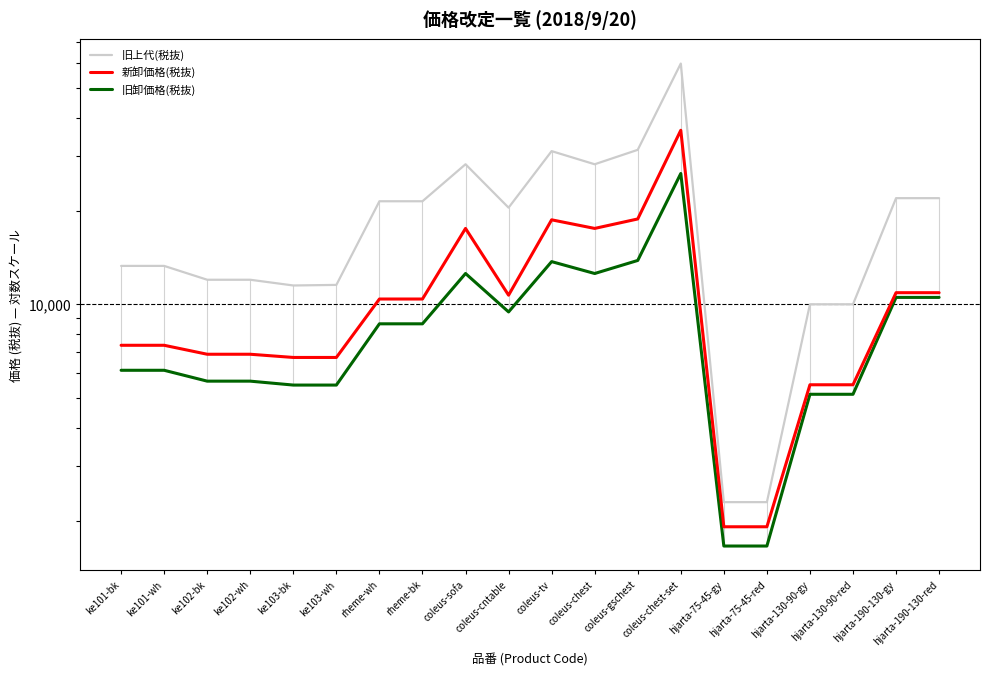

How many interior local peaks does the 旧上代(税抜) series have?

3